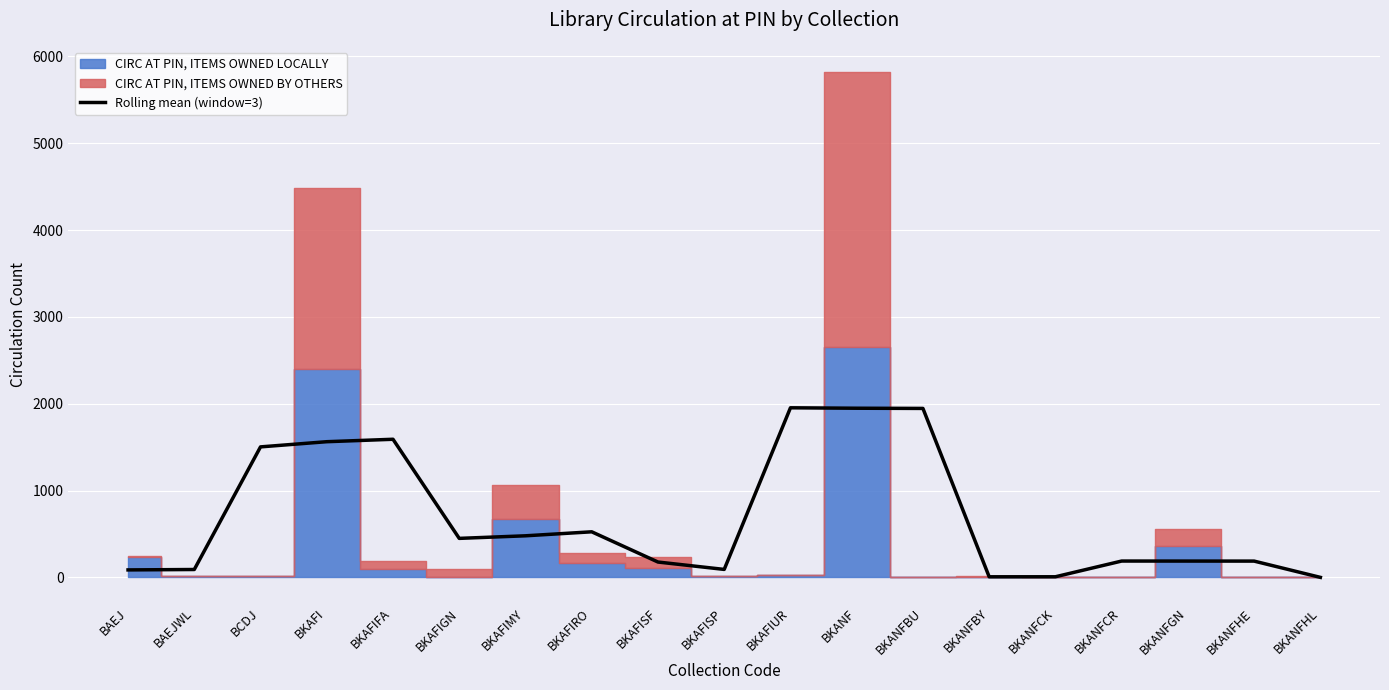

Where does the data first go above 188?

BCDJ